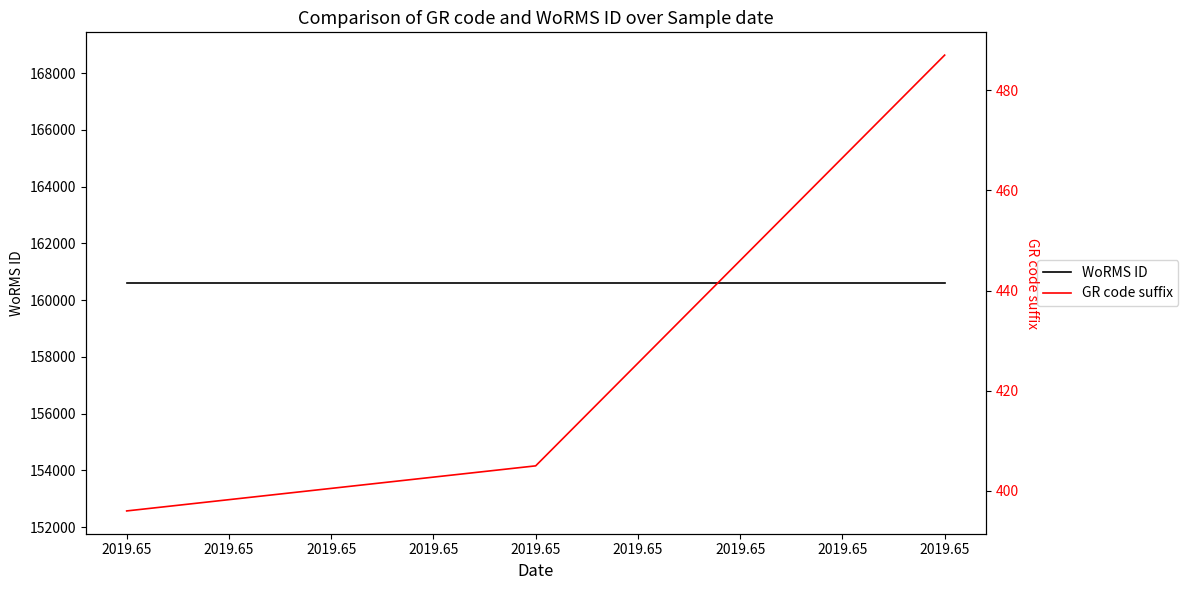

Does the chart display data point markers on the line(s)?

No